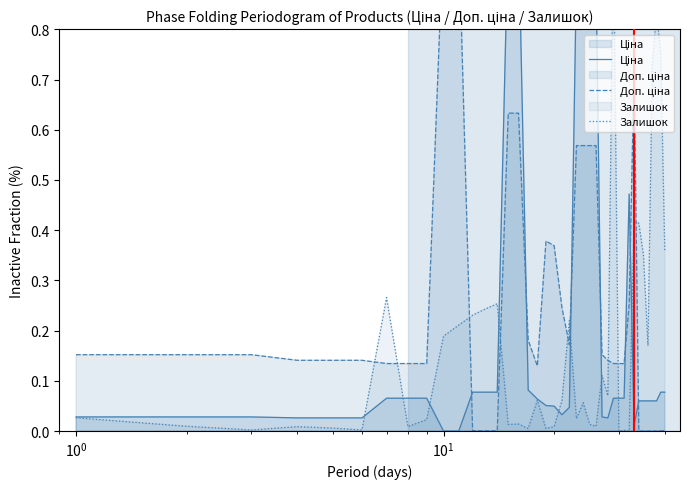

Which series has the widest spread of values?

Ціна